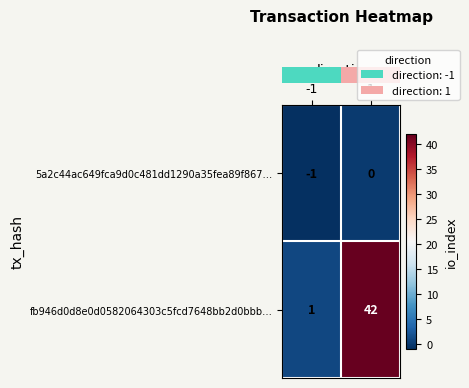

Which label corresponds to the smallest value in the chart?

-1